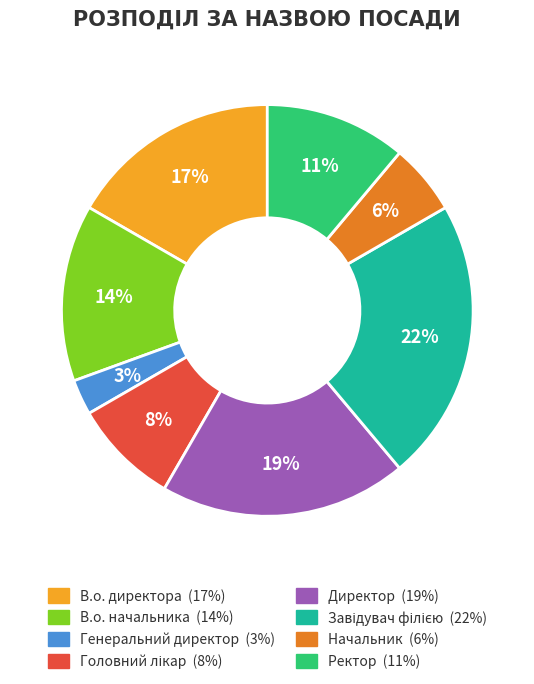

The Генеральний директор slice represents 18% of the pie. True or false?

False